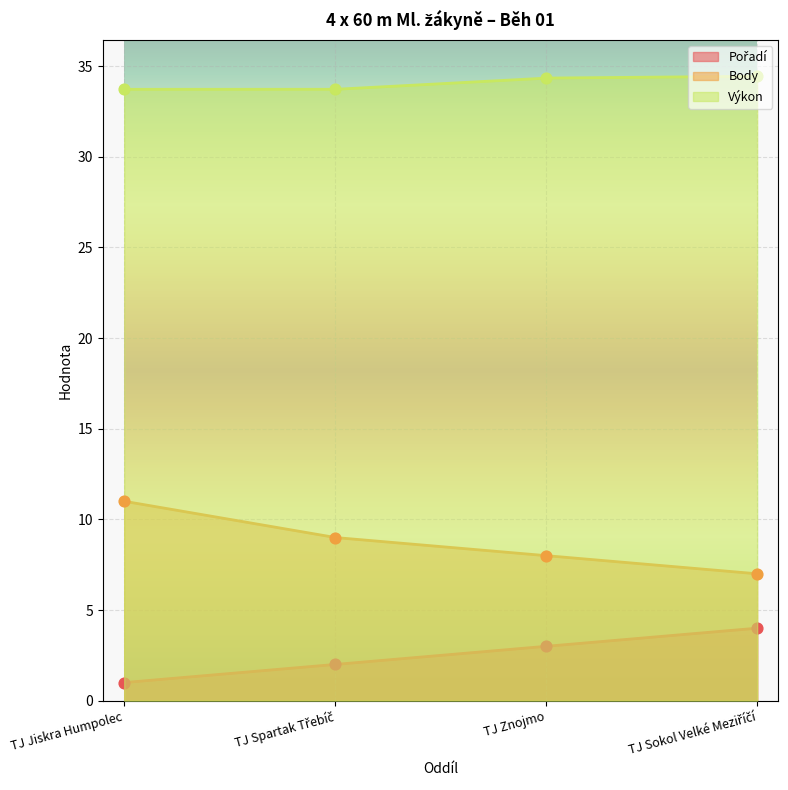

Which series reaches the minimum Y coordinate?

Pořadí